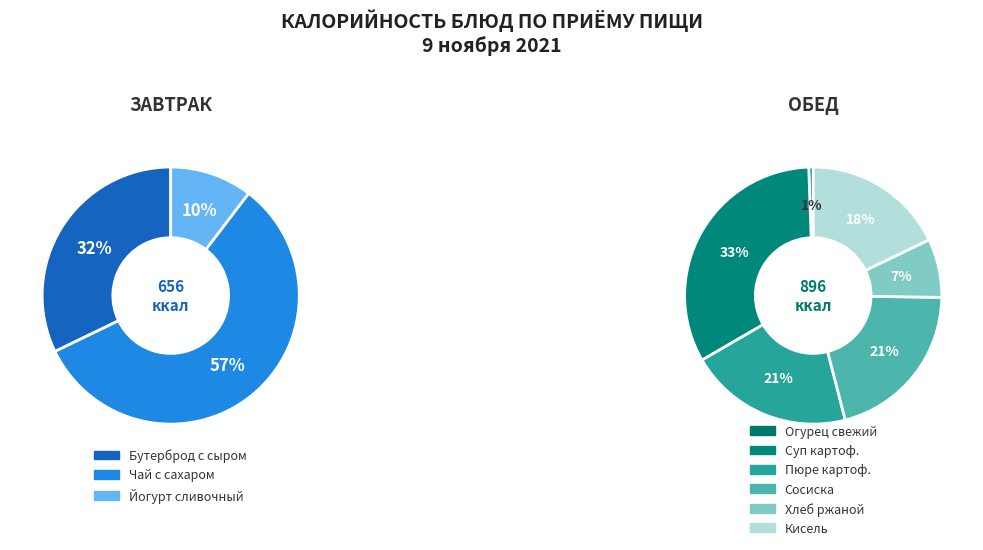

Count the number of slices in the pie.

9